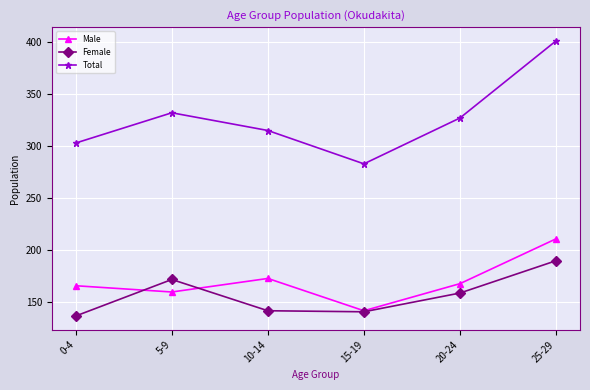

Which series has the widest spread of values?

Total